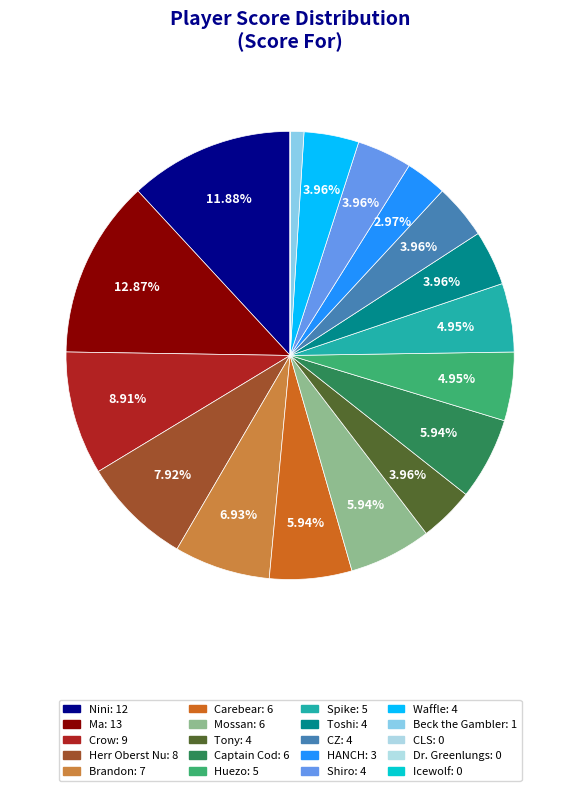

Is Waffle the majority of the pie?

No